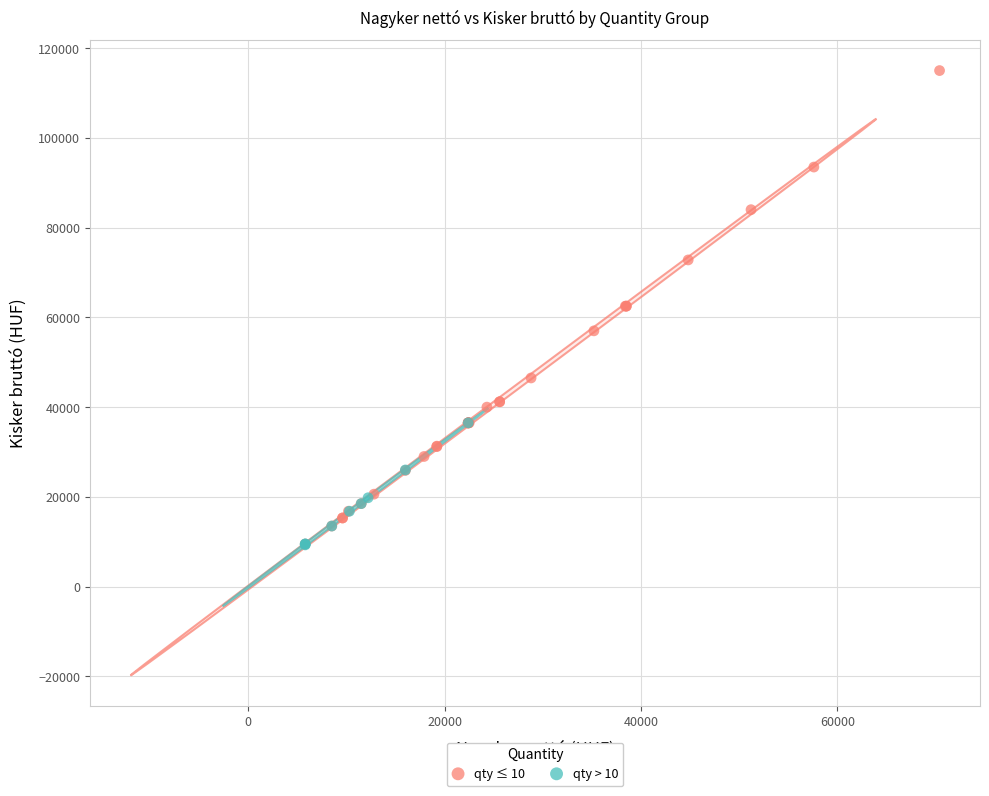

Which series reaches the maximum Y coordinate?

qty ≤ 10